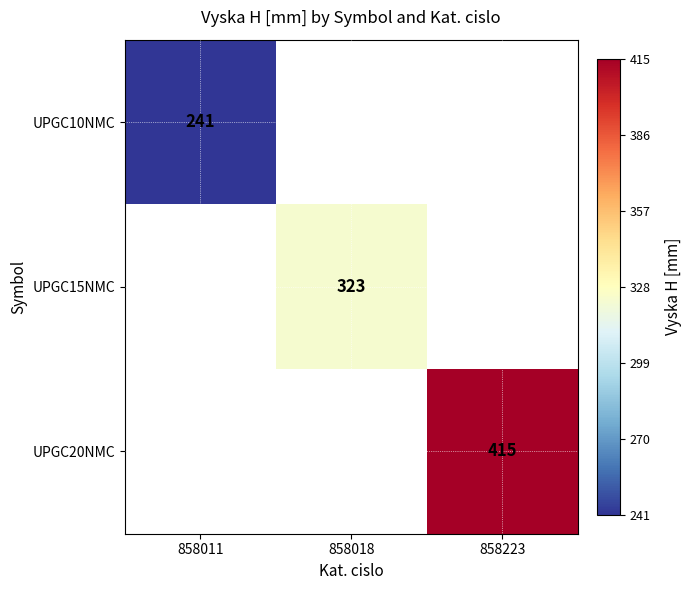

True or false: UPGC15NMC has a value of 424 at 858018.

False